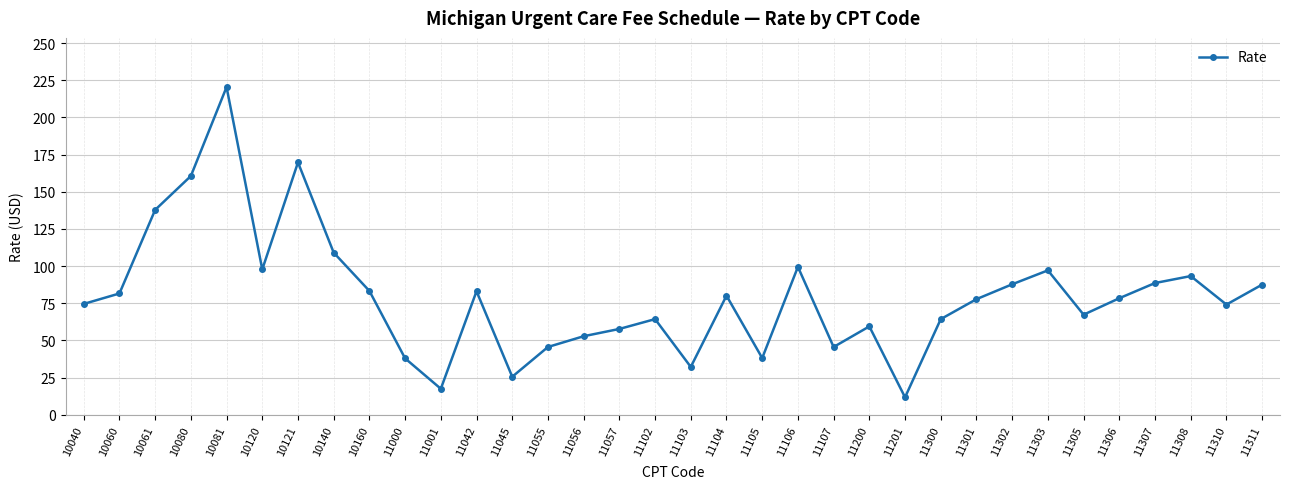

Is it true that the value at 11045 is 44.8?

False